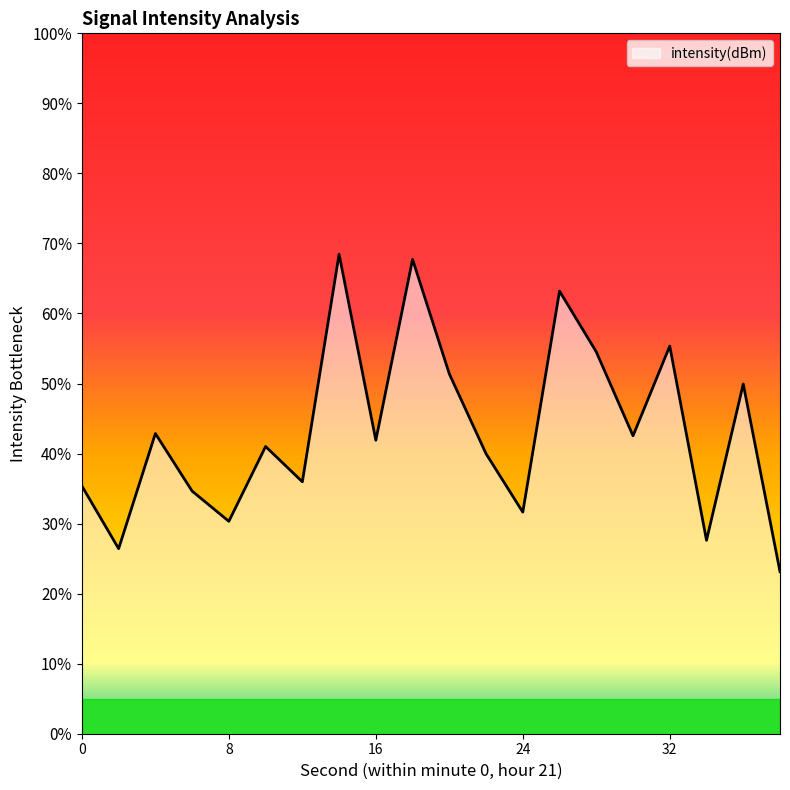

What is the minimum value shown in the chart?

23.1